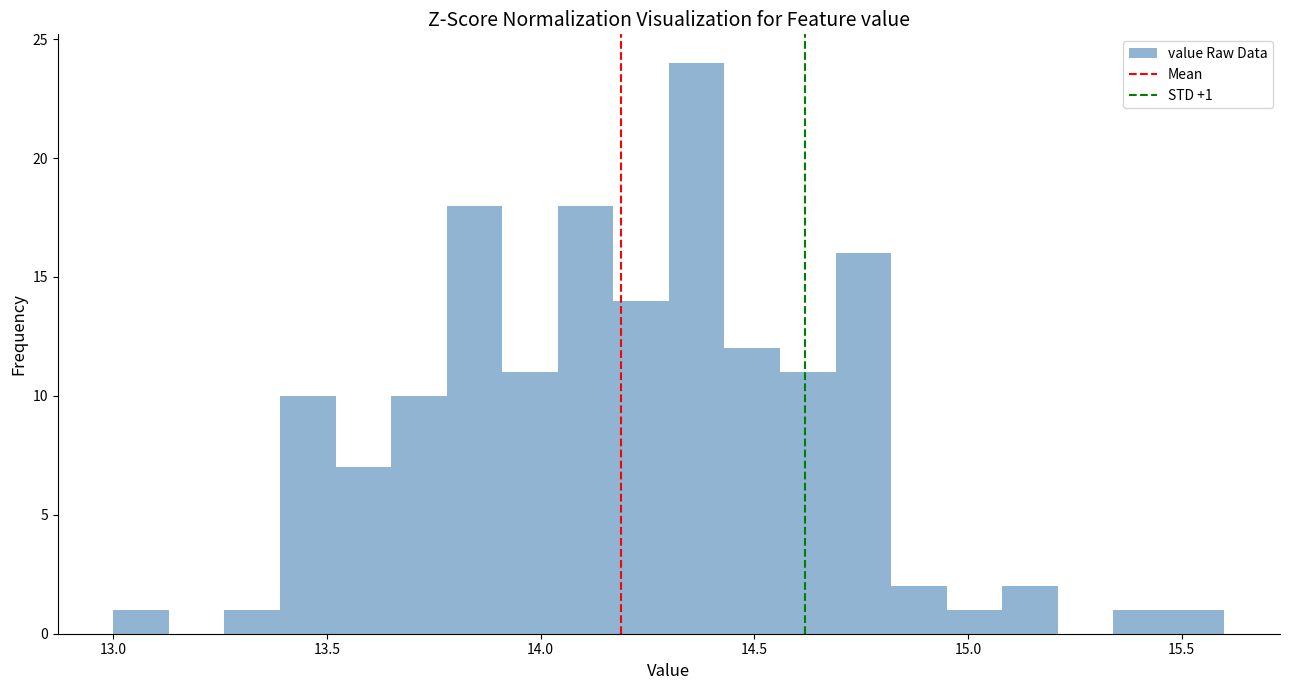

Around what value on the x-axis is the tallest bar? Give the approximate position of its centre, as read against the axis.

14.35